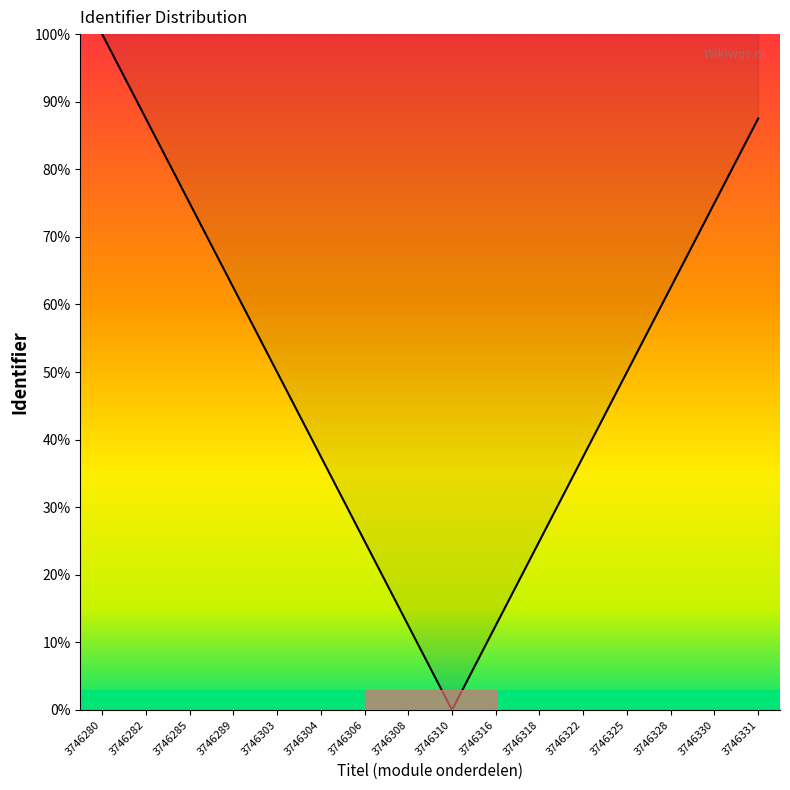

What is the change in value from 3746285 to 3746289?

-12.5